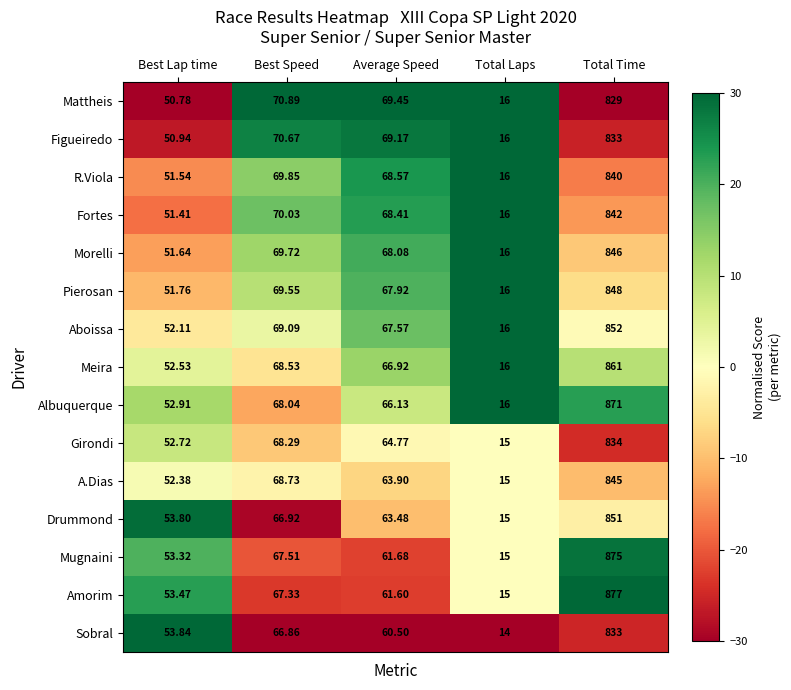

Which series has the largest range (max minus min)?

Amorim